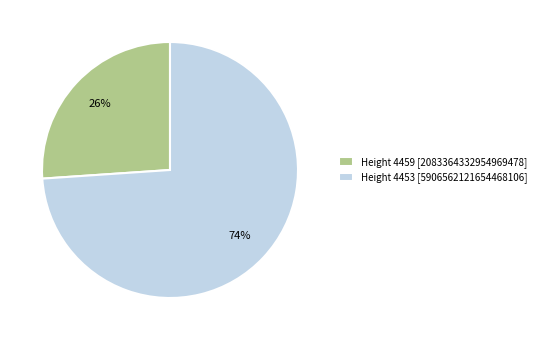

To the nearest percent, what is the average slice percentage?

50%